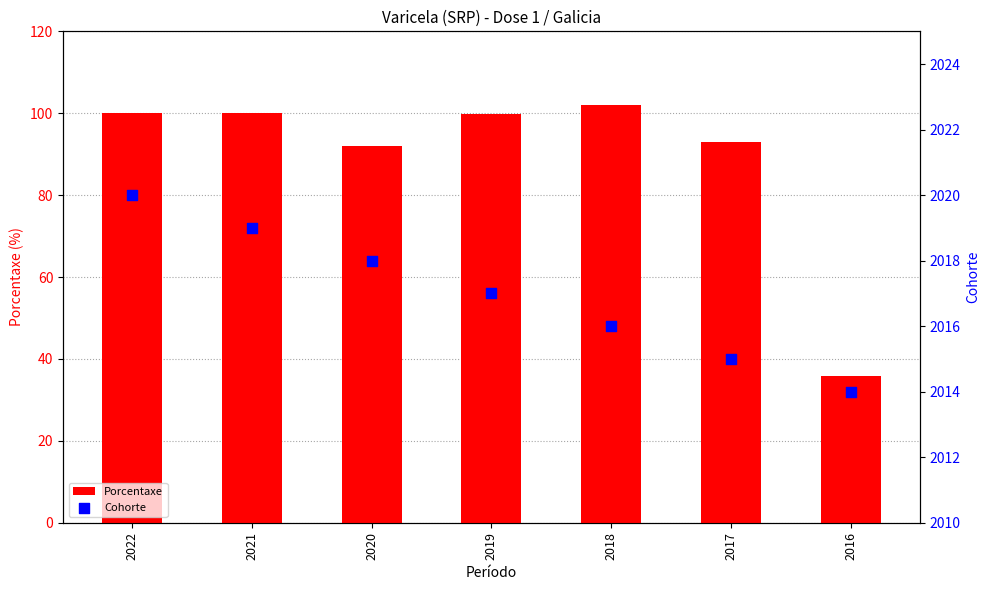

Is the value of Cohorte at 2017 greater than the value of Porcentaxe at 2021?

Yes